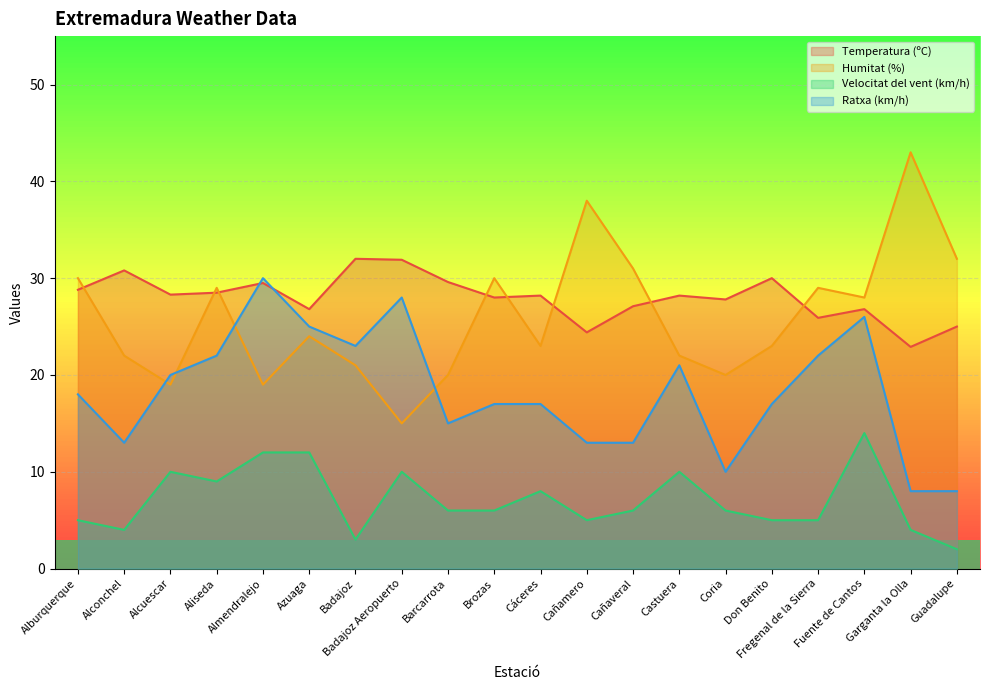

At which category is the sum across all series the highest?

Fuente de Cantos